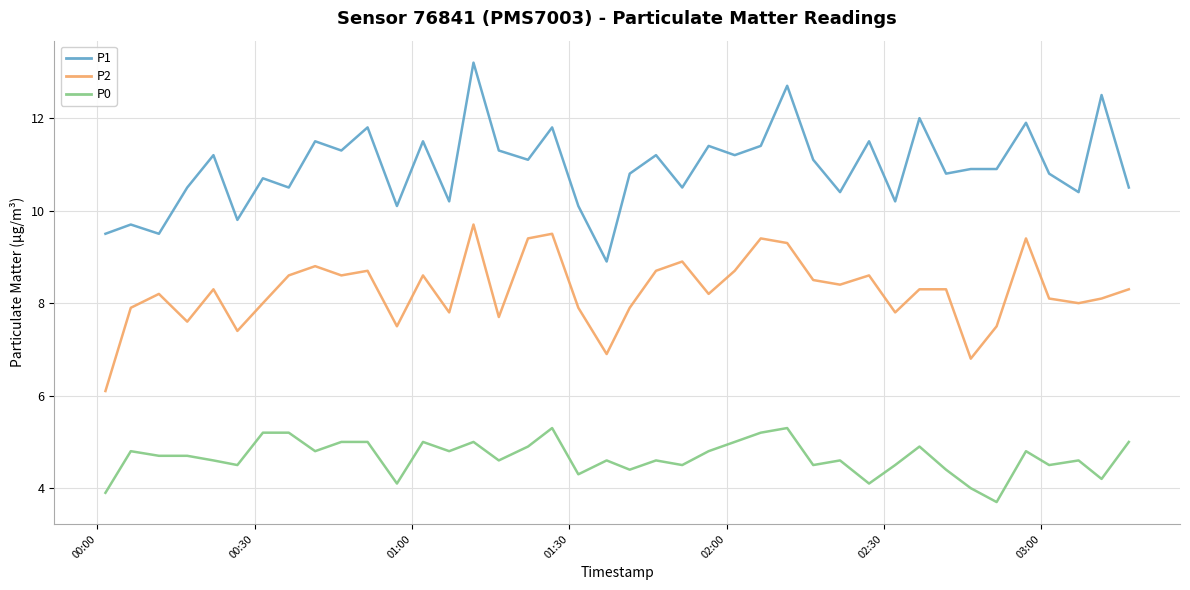

Reading left to right, transcribe all the data shown in this chart.

P1: 9.5	9.7	9.5	10.5	11.2	9.8	10.7	10.5	11.5	11.3	11.8	10.1	11.5	10.2	13.2	11.3	11.1	11.8	10.1	8.9	10.8	11.2	10.5	11.4	11.2	11.4	12.7	11.1	10.4	11.5	10.2	12.0	10.8	10.9	10.9	11.9	10.8	10.4	12.5	10.5
P2: 6.1	7.9	8.2	7.6	8.3	7.4	8.0	8.6	8.8	8.6	8.7	7.5	8.6	7.8	9.7	7.7	9.4	9.5	7.9	6.9	7.9	8.7	8.9	8.2	8.7	9.4	9.3	8.5	8.4	8.6	7.8	8.3	8.3	6.8	7.5	9.4	8.1	8.0	8.1	8.3
P0: 3.9	4.8	4.7	4.7	4.6	4.5	5.2	5.2	4.8	5.0	5.0	4.1	5.0	4.8	5.0	4.6	4.9	5.3	4.3	4.6	4.4	4.6	4.5	4.8	5.0	5.2	5.3	4.5	4.6	4.1	4.5	4.9	4.4	4.0	3.7	4.8	4.5	4.6	4.2	5.0